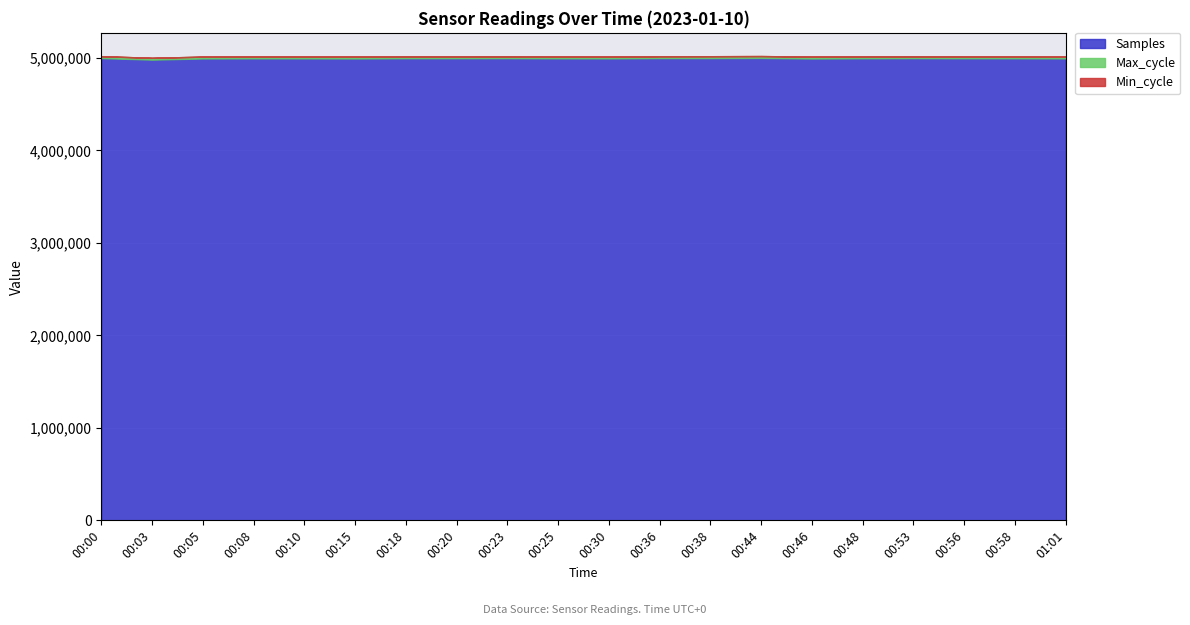

What is the maximum value for Samples?

4999746